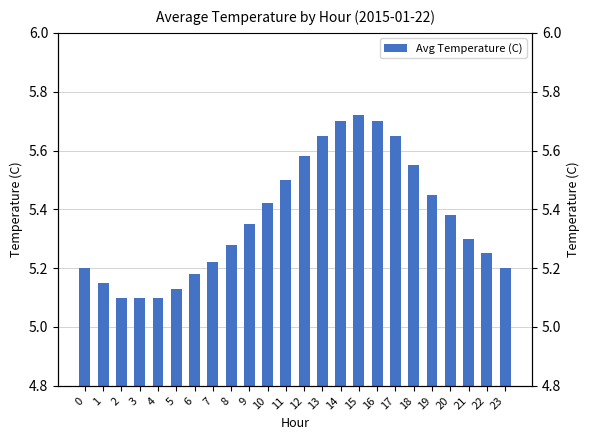

What is the approximate value at 17?

5.7